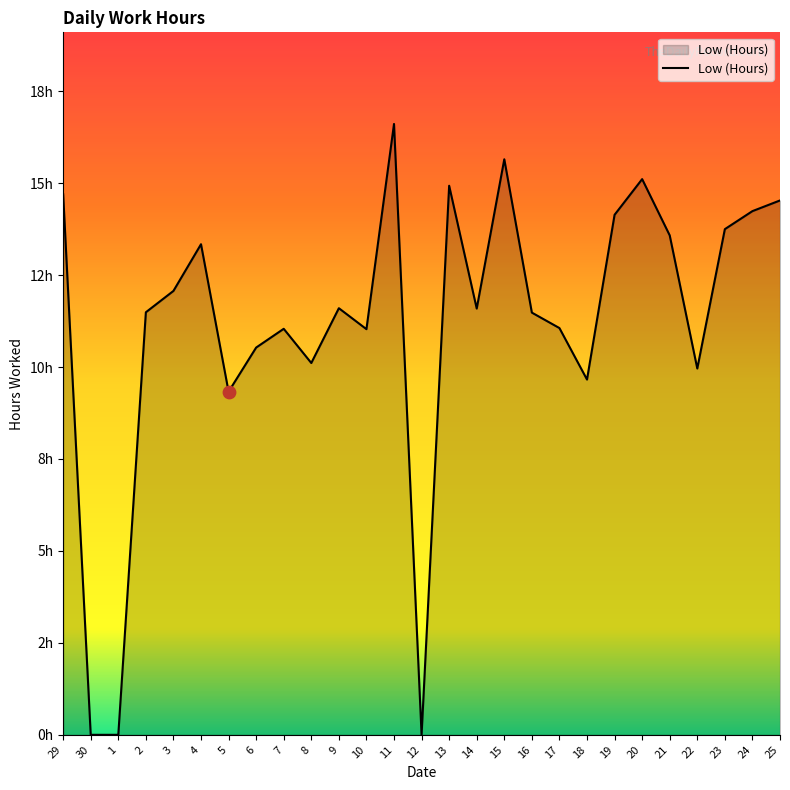

Does the chart have visible grid lines?

No